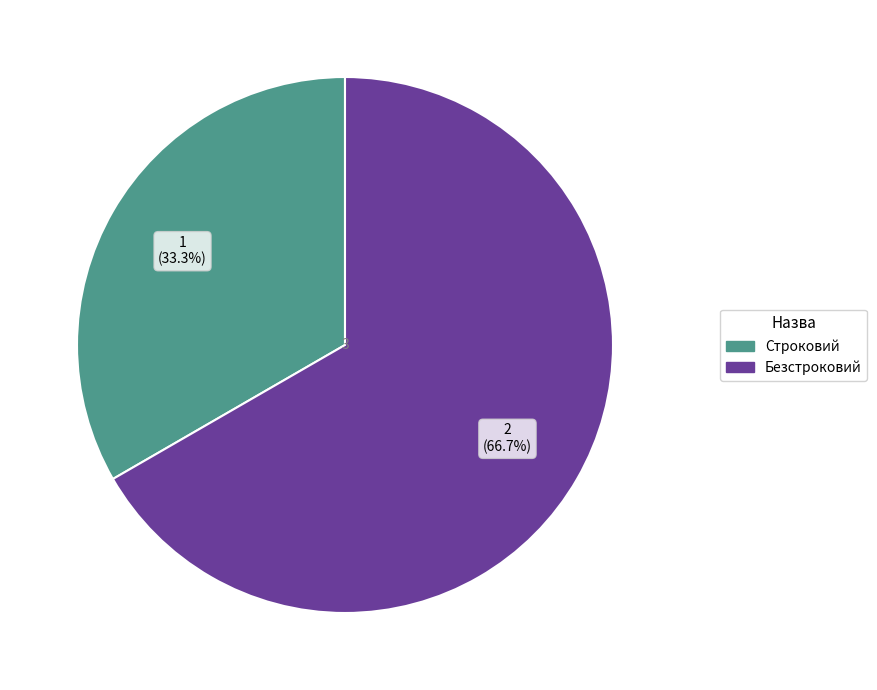

Does any single category account for the majority?

Yes